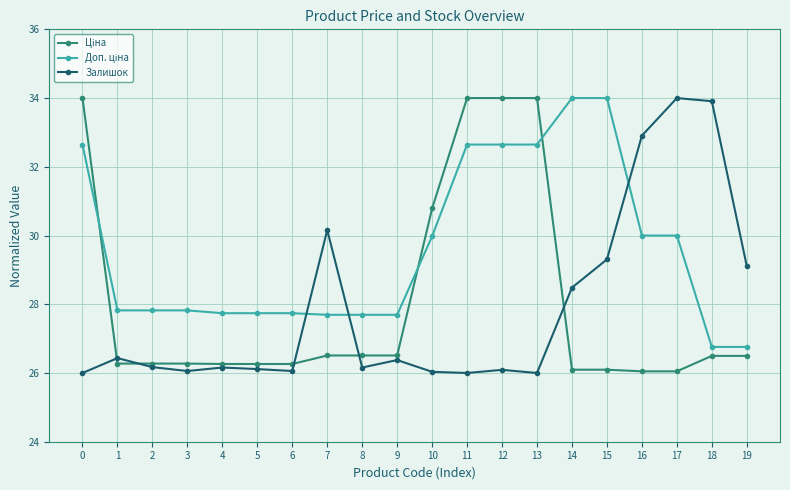

What is the difference between the highest and lowest values at 19?

2.6